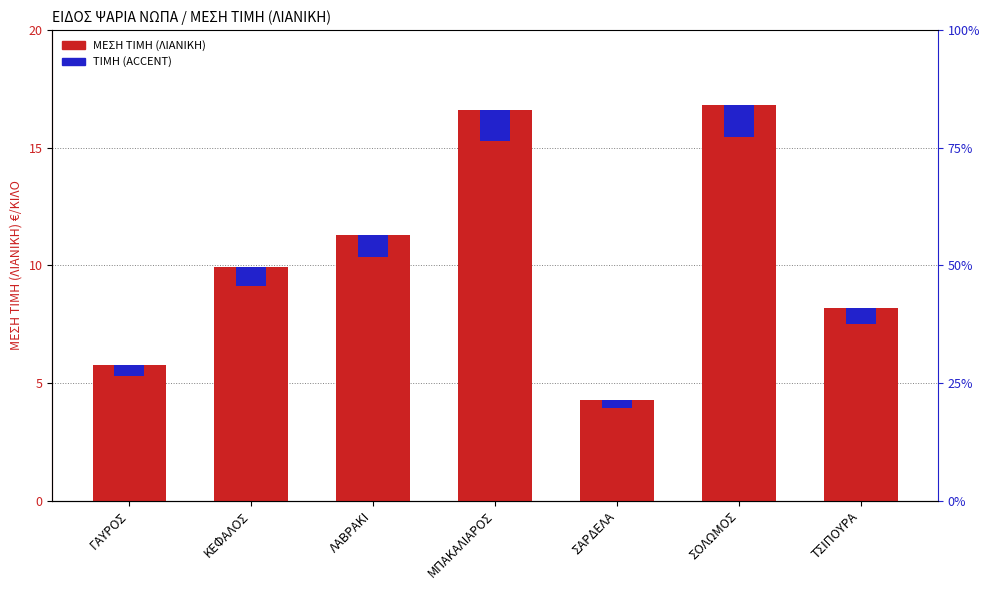

What is the label of the 7th bar from the left?

ΤΣΙΠΟΥΡΑ